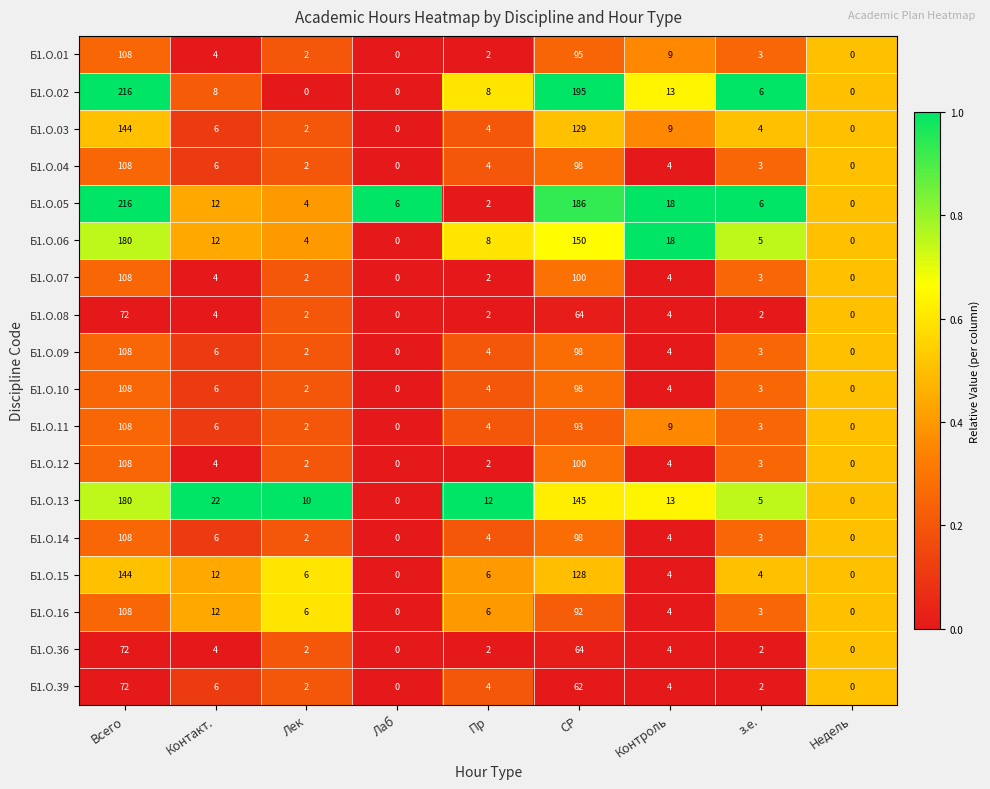

At which category is the sum across all series the highest?

Всего